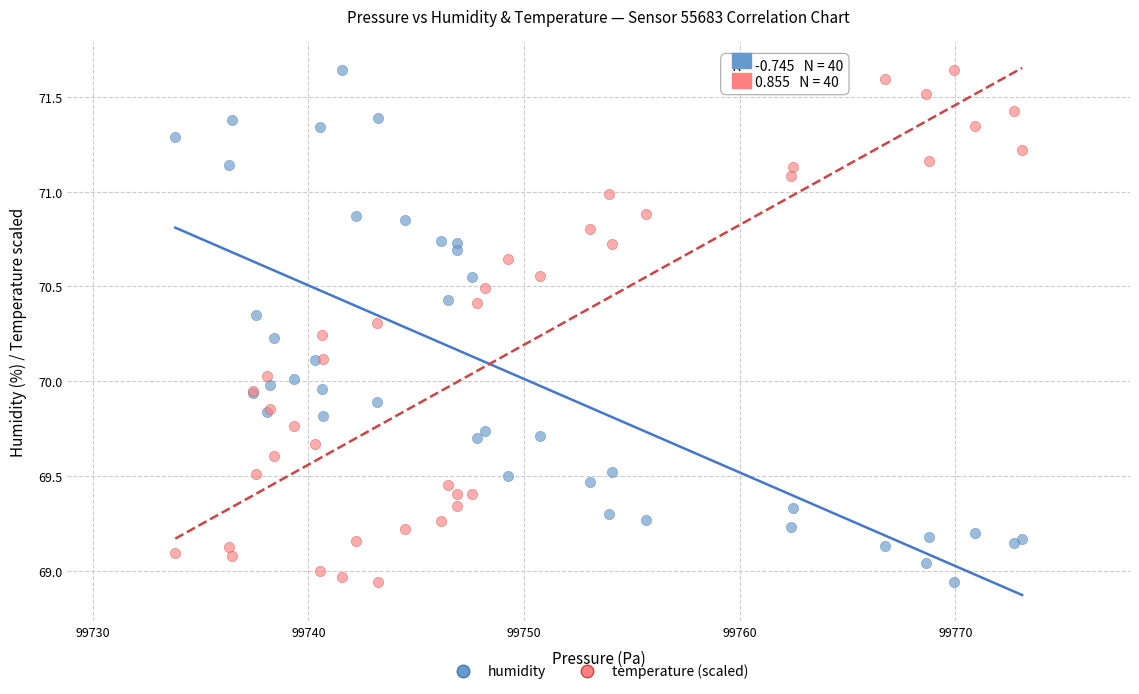

What is the X range (max minus min) for the scatter plot?

39.3